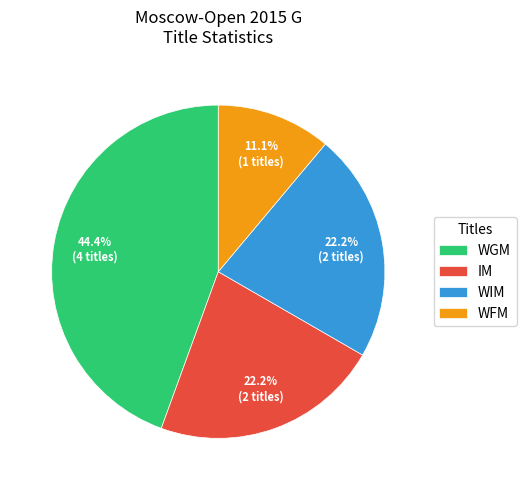

What portion of the pie excludes IM?

77.8%